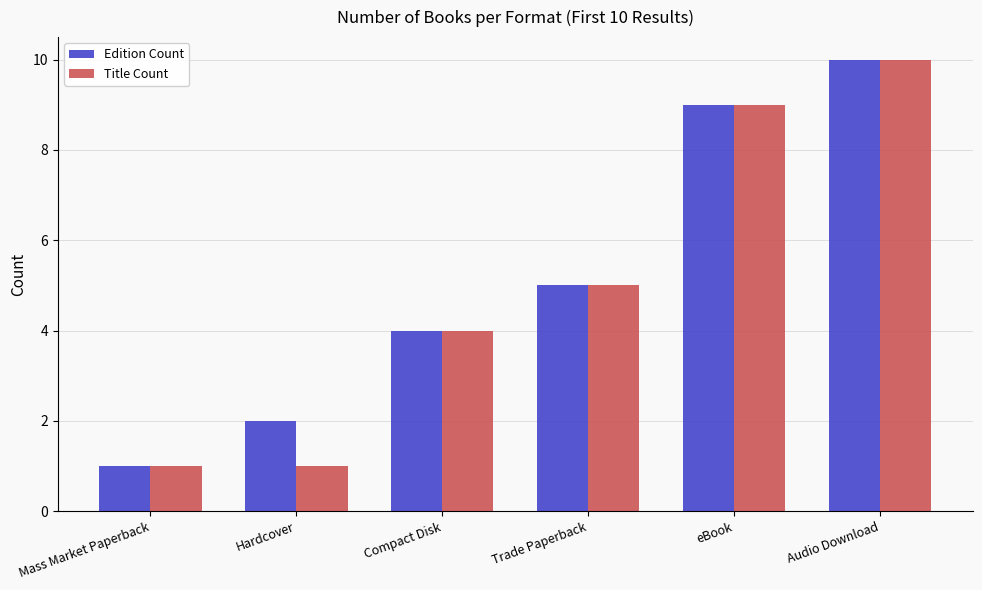

Which has a higher value, Hardcover or eBook?

eBook